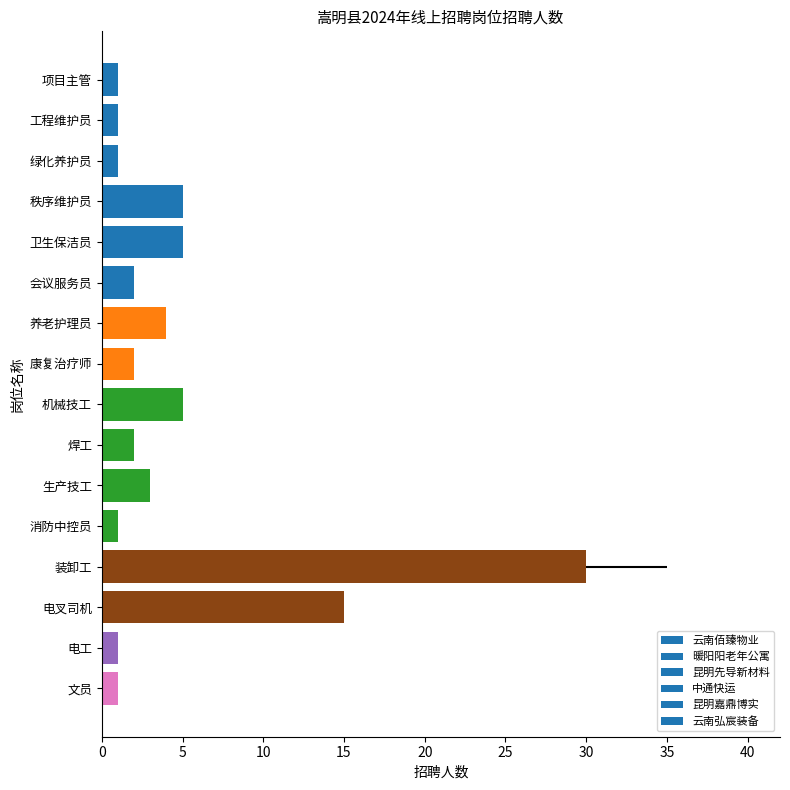

What is the label of the 12th bar from the left?

消防中控员